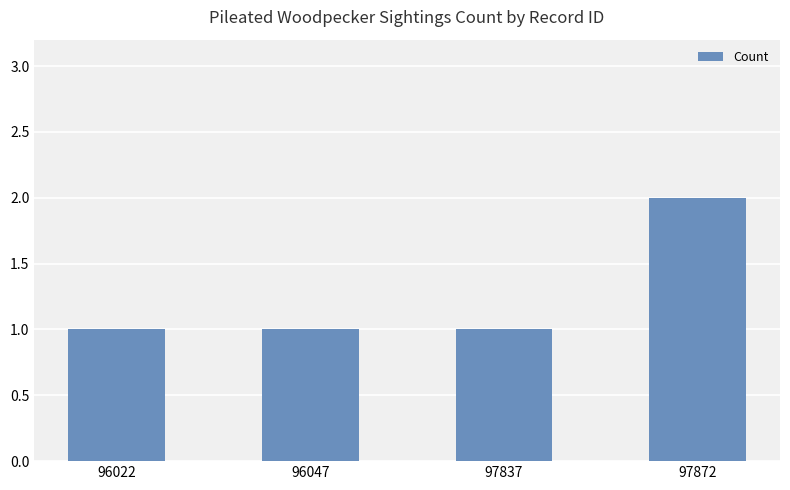

Which label corresponds to the largest value in the chart?

97872